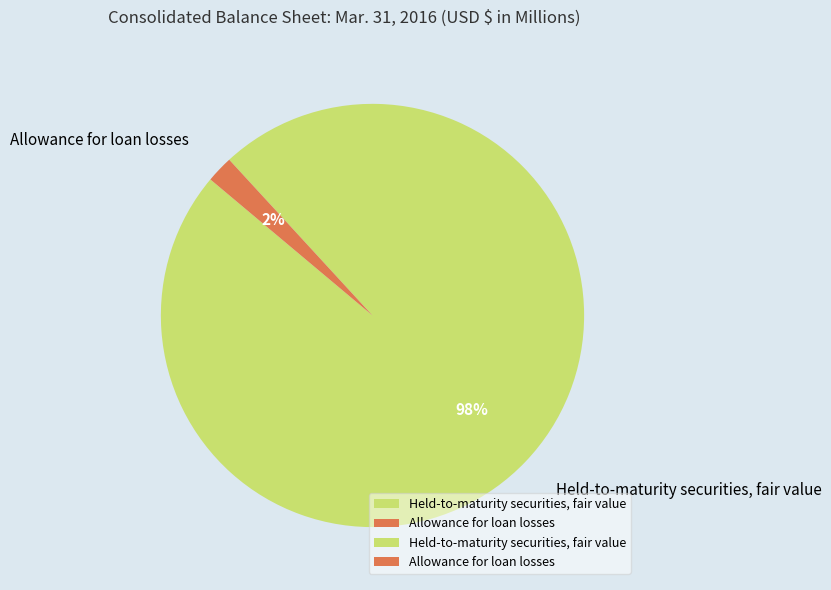

Does Allowance for loan losses account for over 50% of the chart?

No